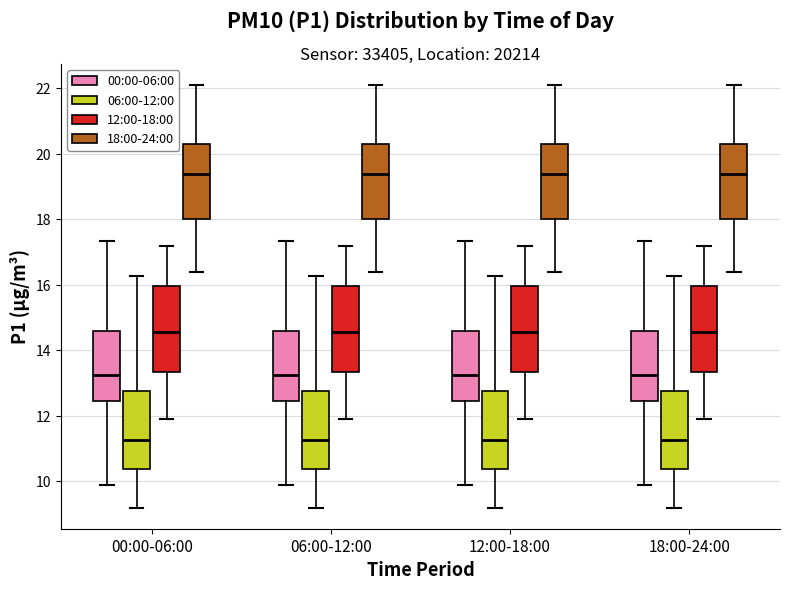

Where does the upper whisker of the box for 06:00-12:00 (00:00-06:00) end on the y-axis? The values are not printed on the chart, so give them approximately, as read against the axis.

17.4